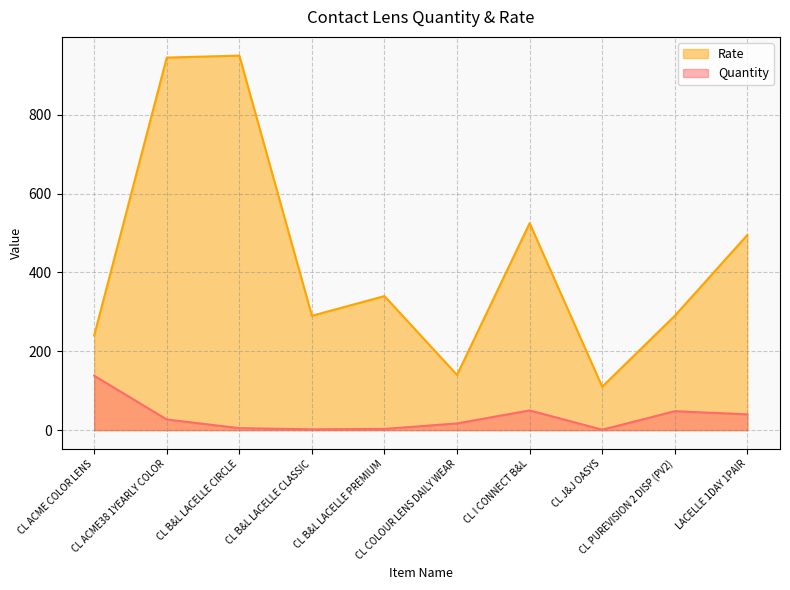

Which series has the largest range (max minus min)?

Rate